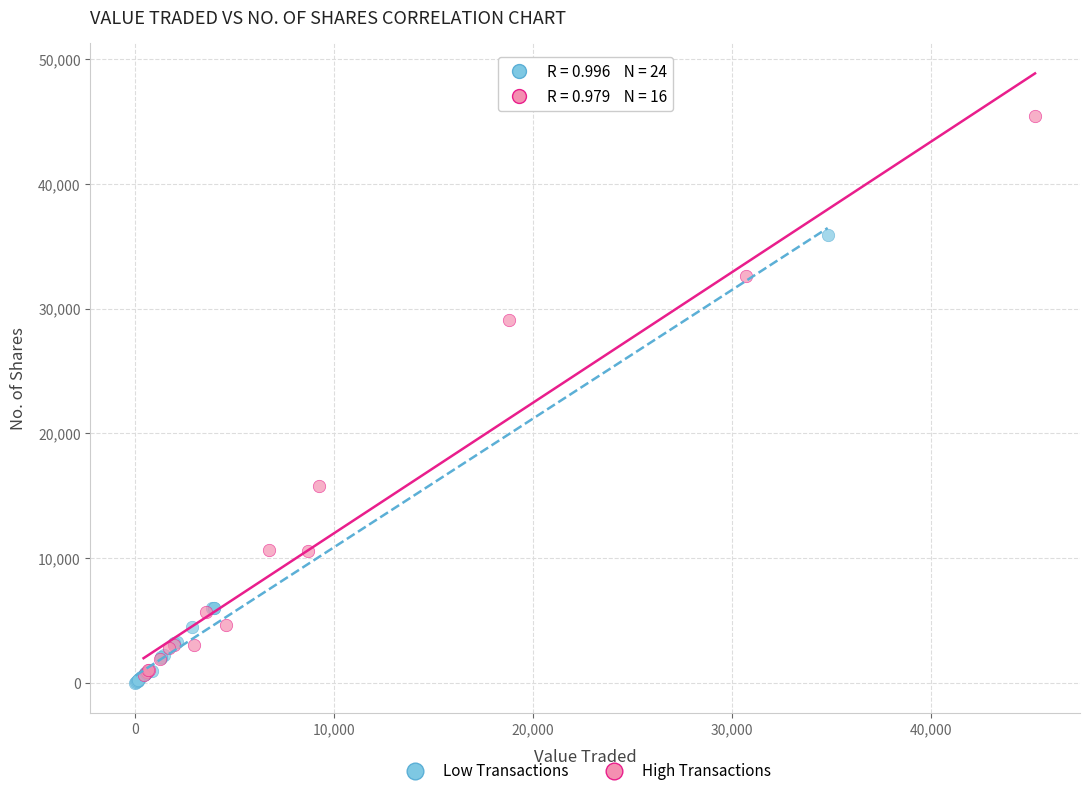

Which series reaches the maximum Y coordinate?

High Transactions